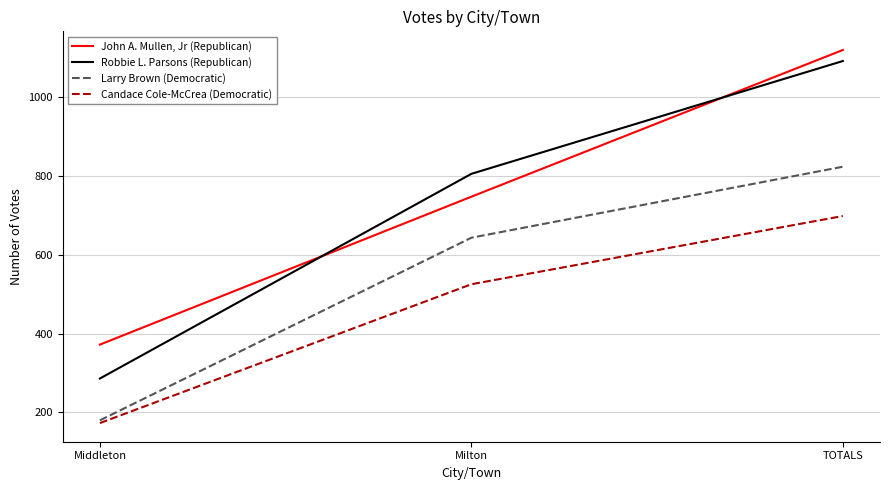

What position from the right is Middleton?

3